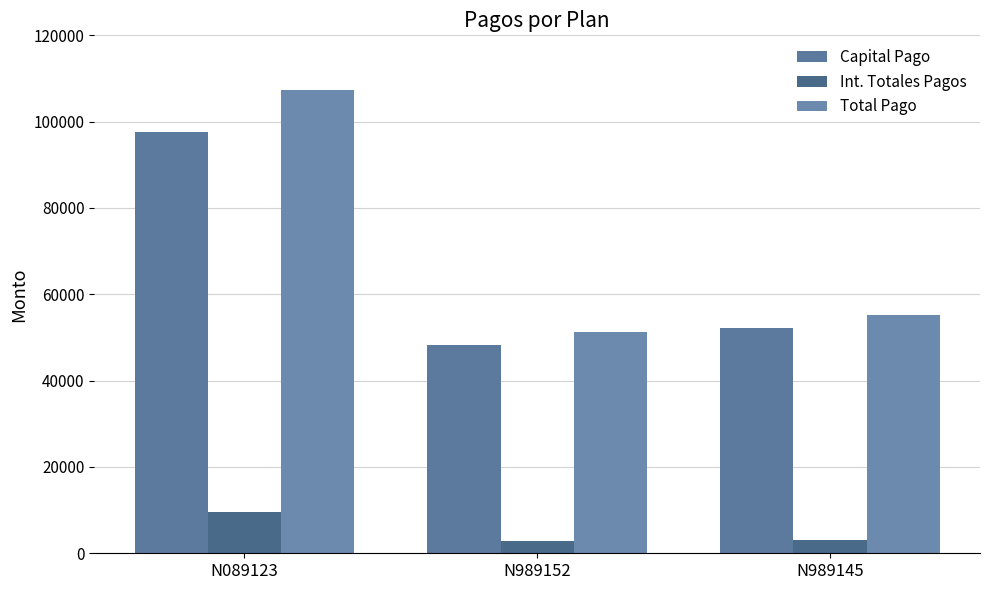

What is the smallest value displayed?

2817.3